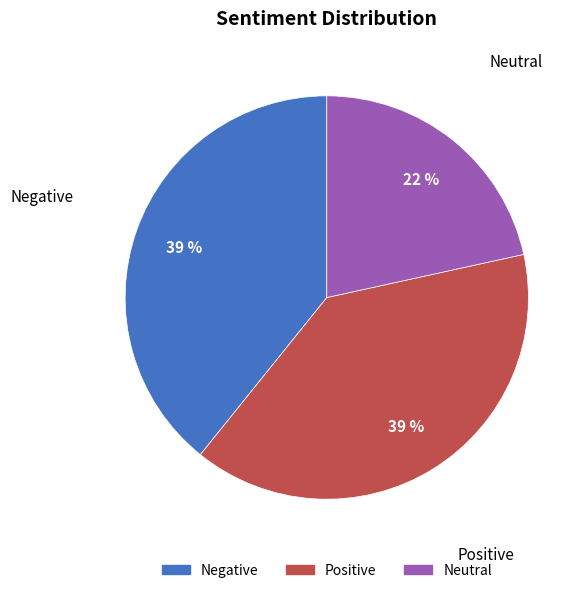

How many segments does this pie chart have?

3